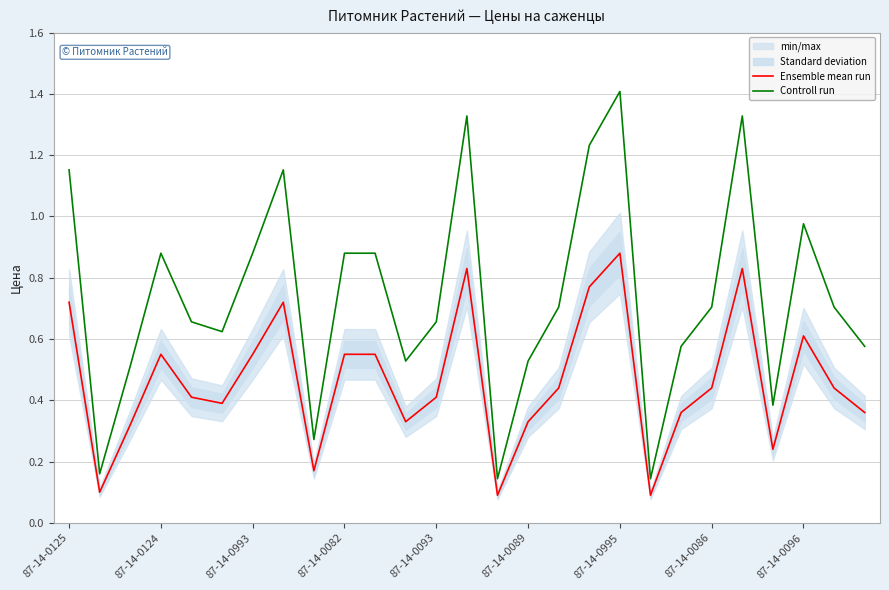

What is the label of the 26th point from the left?

25